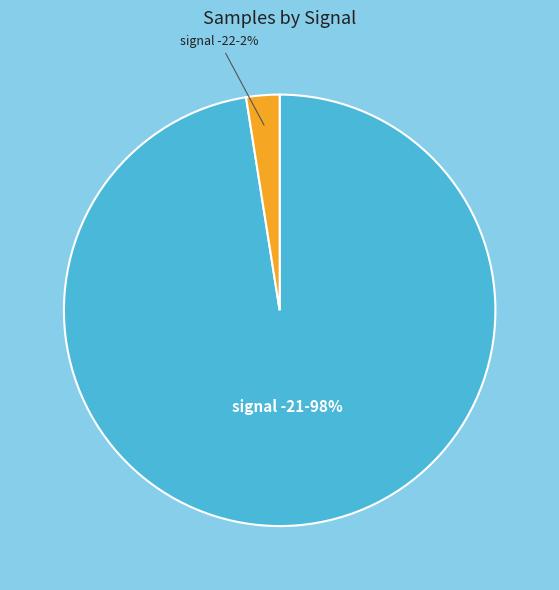

Between signal -21 and signal -22, which is larger?

signal -21